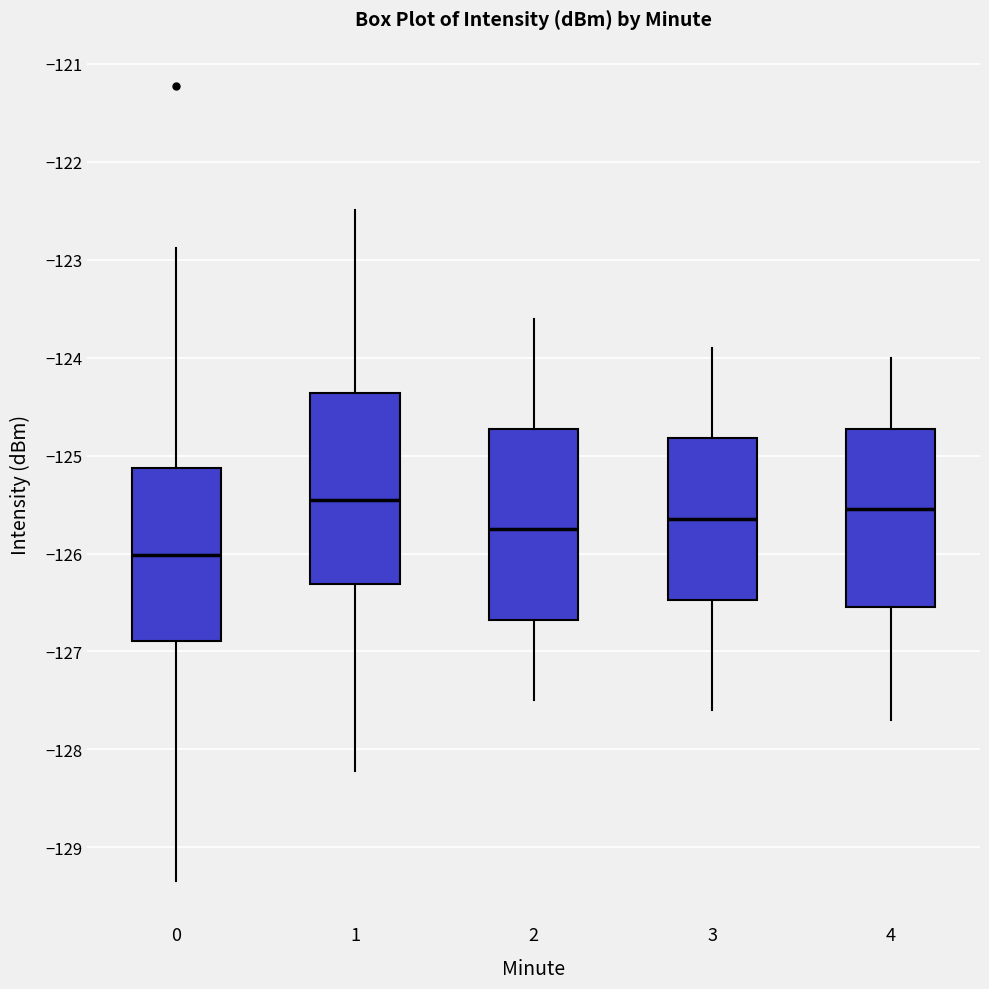

Where does the upper whisker of the box at x = 3 end on the y-axis? The values are not printed on the chart, so give them approximately, as read against the axis.

-123.9